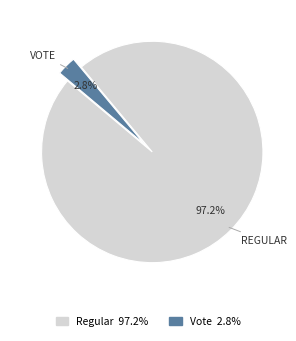

How much of the chart is everything except Vote?

97.2%